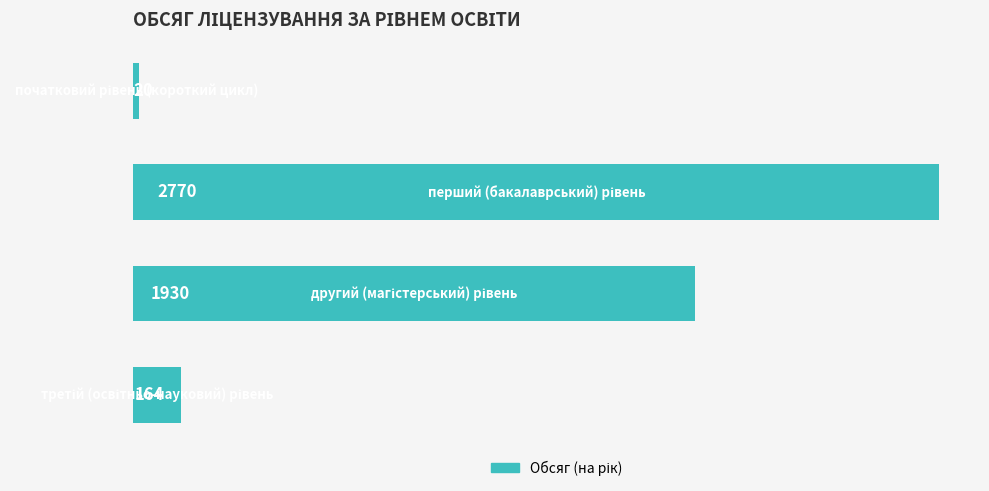

What is the sum of all values?

4884